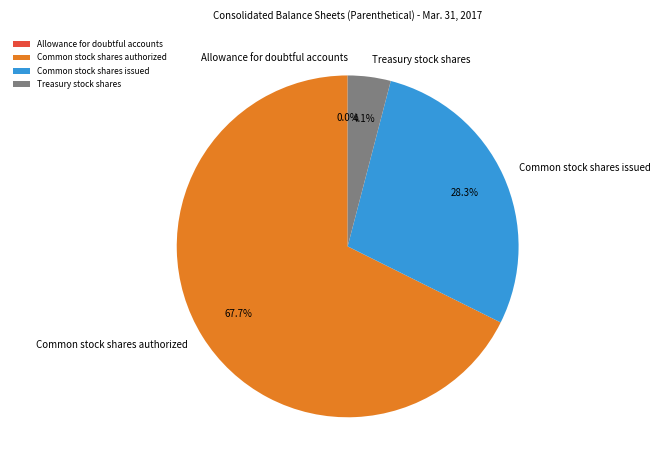

Does Common stock shares authorized account for over 50% of the chart?

Yes